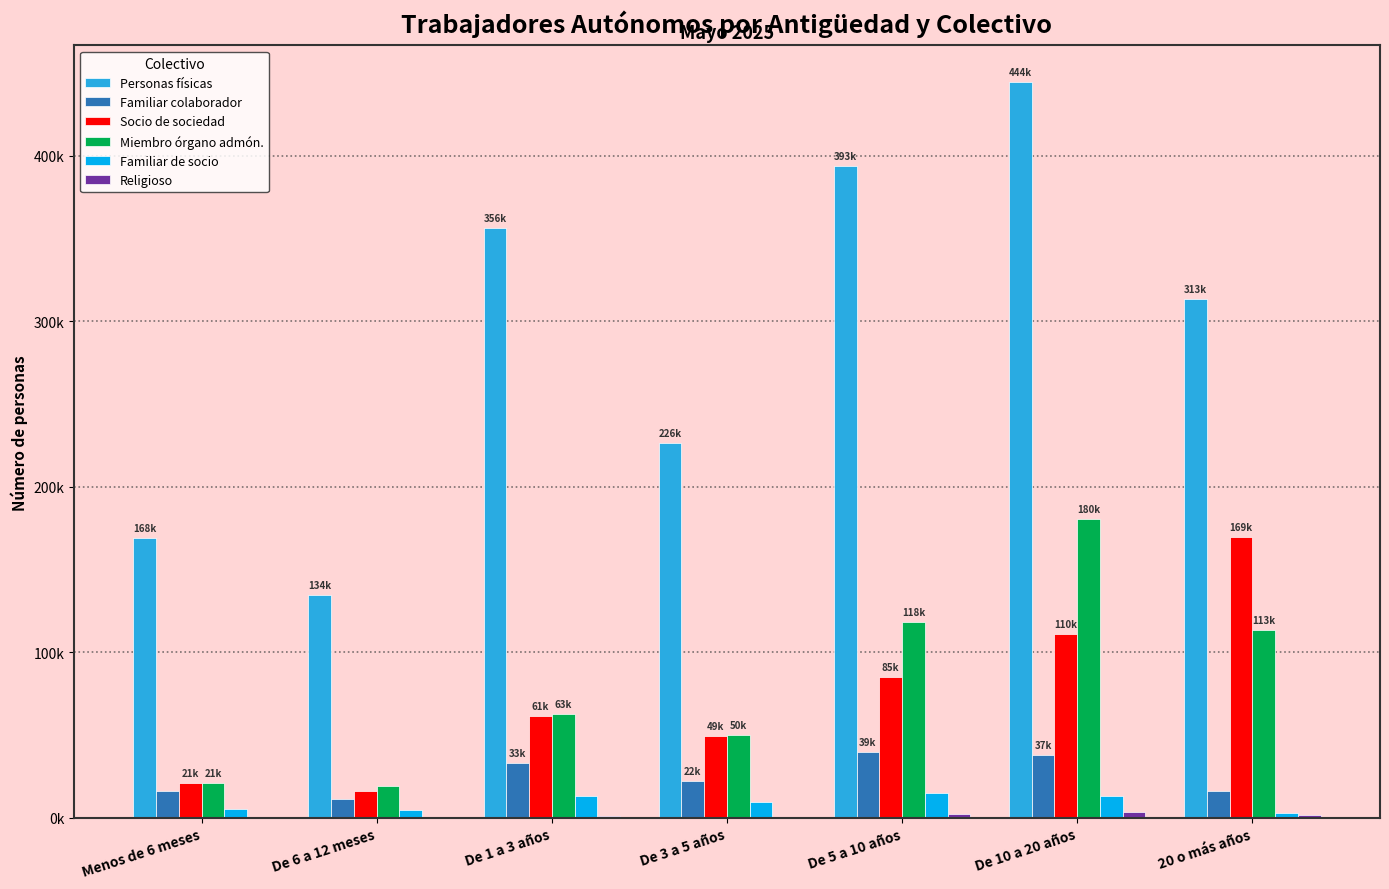

Are the bars grouped side by side (vs. stacked)?

Yes